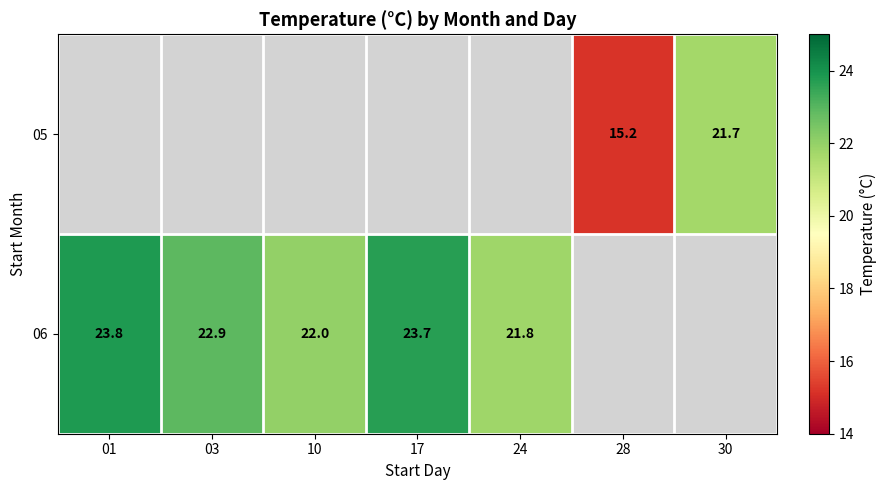

True or false: 06 has a value of 14.8 at 10.

False